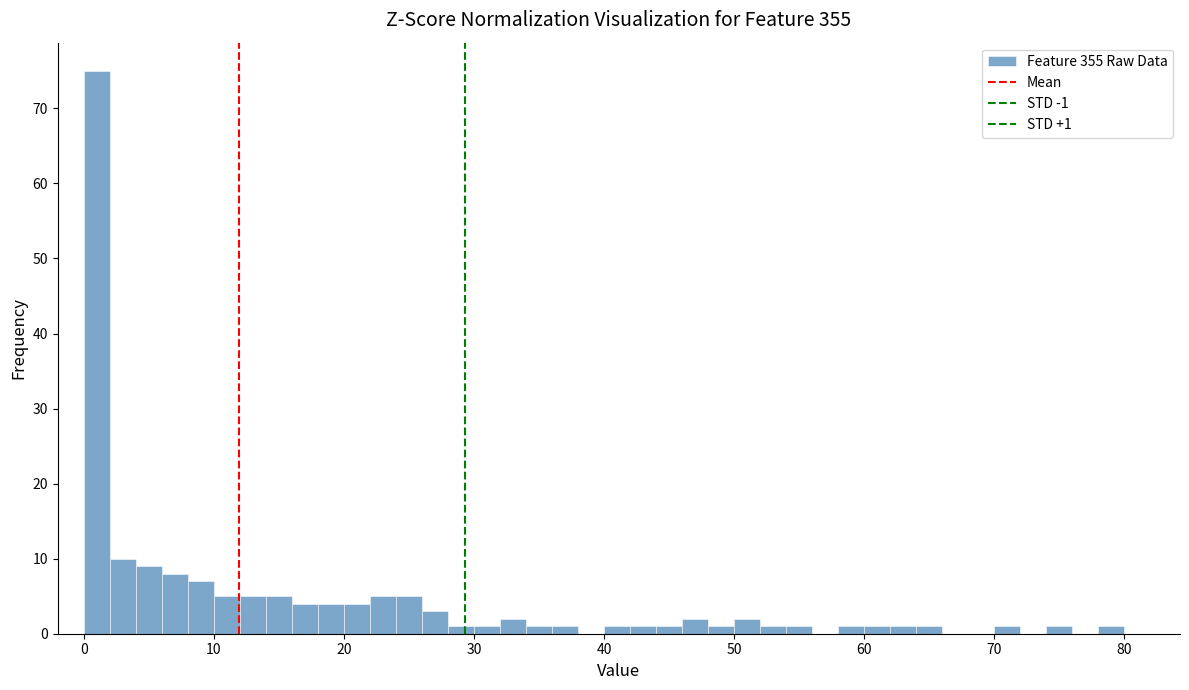

Around what value on the x-axis is the tallest bar? Give the approximate position of its centre, as read against the axis.

1